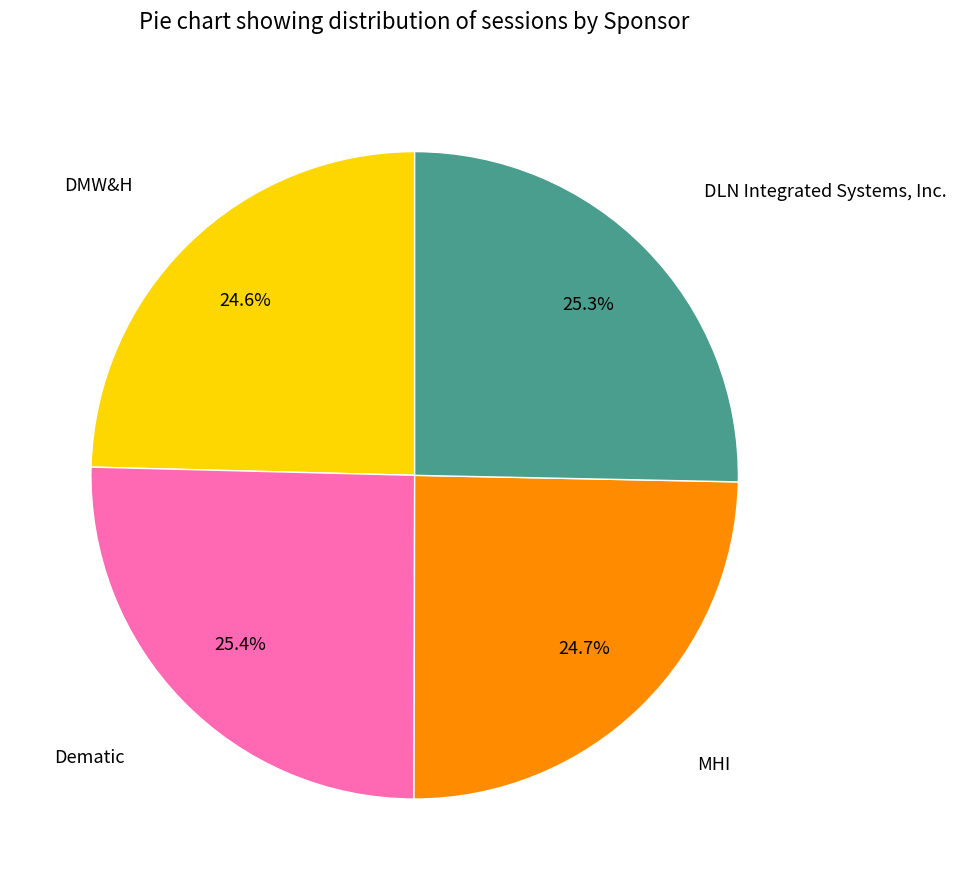

Is there a majority slice in this chart?

No